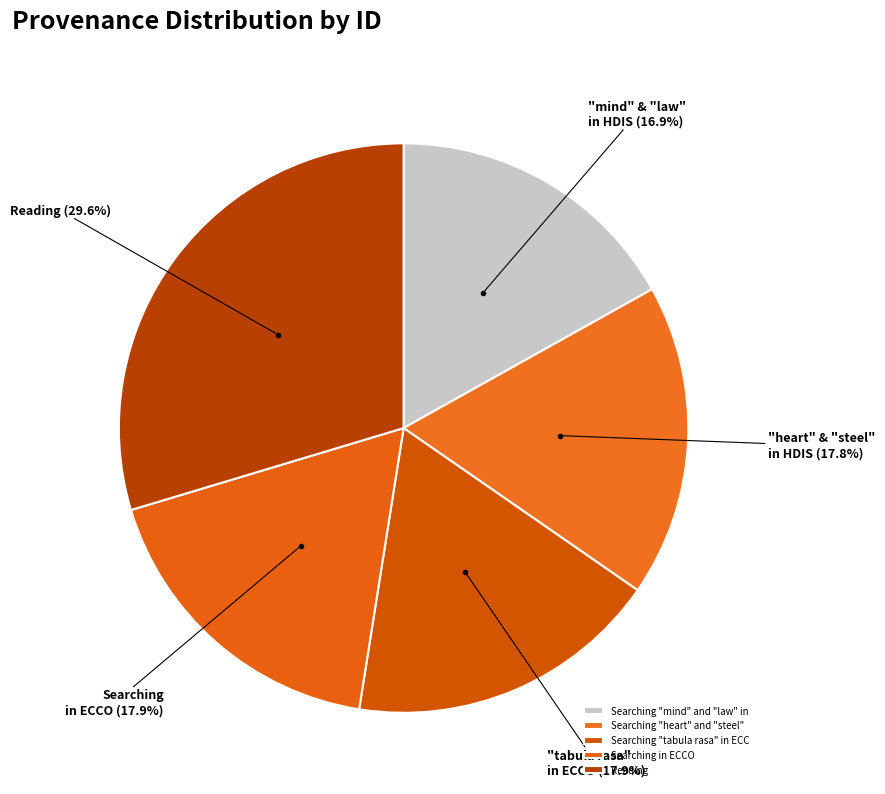

To the nearest percent, what is the average slice percentage?

20%